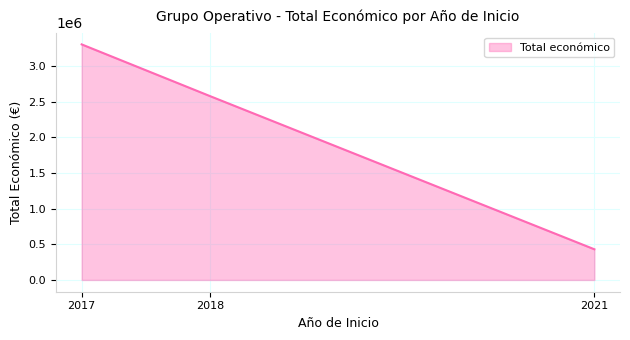

What is the difference between the maximum and minimum values?

2876175